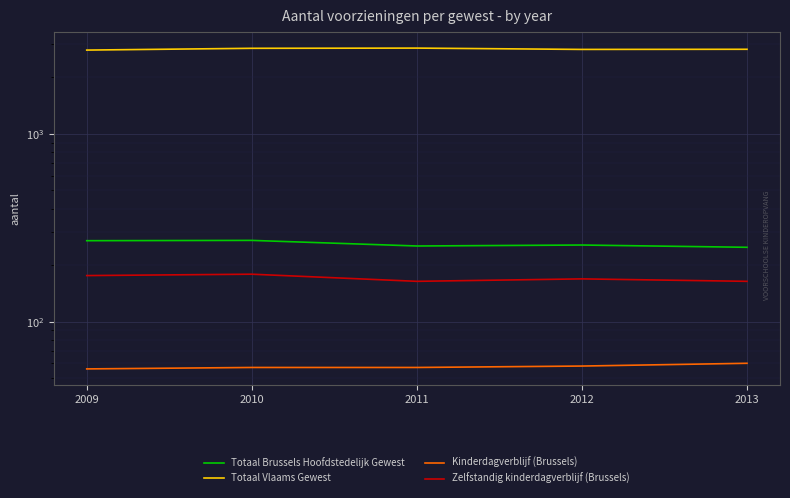

At which label does Zelfstandig kinderdagverblijf (Brussels) reach its peak?

2010